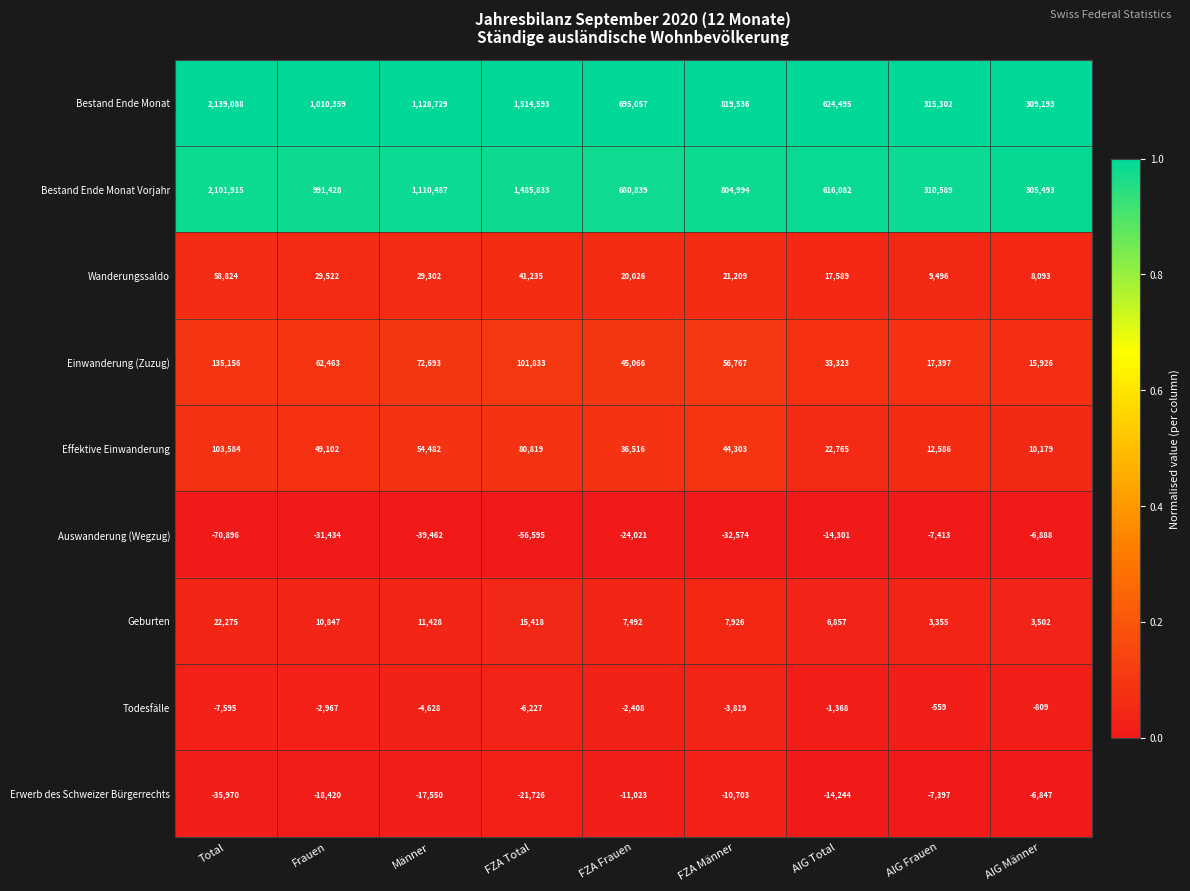

What is the difference between the Einwanderung (Zuzug) values at AIG Total and FZA Frauen?

11743